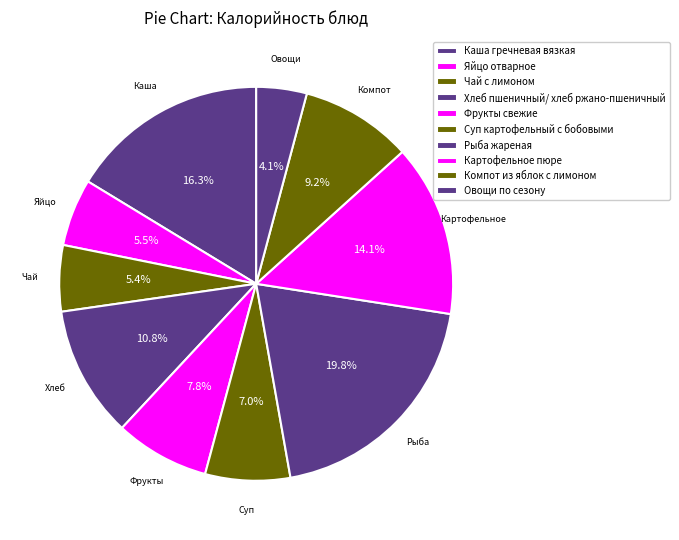

Rank the categories by value from lowest to highest.

Овощи по сезону, Чай с лимоном, Яйцо отварное, Суп картофельный с бобовыми, Фрукты свежие, Компот из яблок с лимоном, Хлеб пшеничный/ хлеб ржано-пшеничный, Картофельное пюре, Каша гречневая вязкая, Рыба жареная